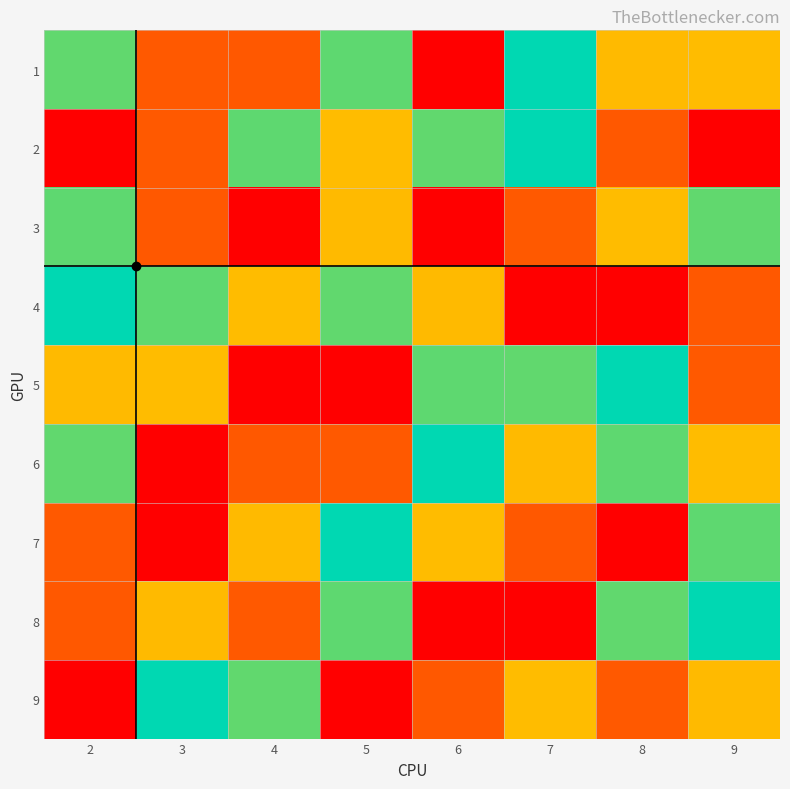

Reading left to right, extract all data points from this chart.

1: 2=6	3=2	4=8	5=4	6=1	7=5	8=7	9=3
2: 2=9	3=2	4=4	5=3	6=6	7=5	8=8	9=1
3: 2=4	3=8	4=1	5=7	6=9	7=2	8=3	9=6
4: 2=5	3=4	4=3	5=6	6=7	7=1	8=9	9=8
5: 2=7	3=3	4=9	5=1	6=4	7=6	8=5	9=2
6: 2=6	3=1	4=8	5=2	6=5	7=7	8=4	9=3
7: 2=2	3=9	4=7	5=5	6=3	7=8	8=1	9=4
8: 2=8	3=7	4=2	5=4	6=1	7=9	8=6	9=5
9: 2=1	3=5	4=6	5=9	6=8	7=3	8=2	9=7